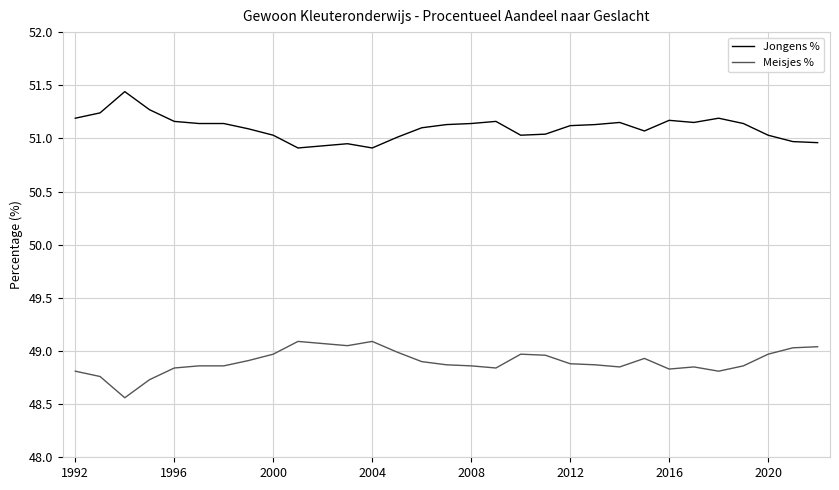

What is the difference between the maximum and minimum values in the Jongens % series?

0.5